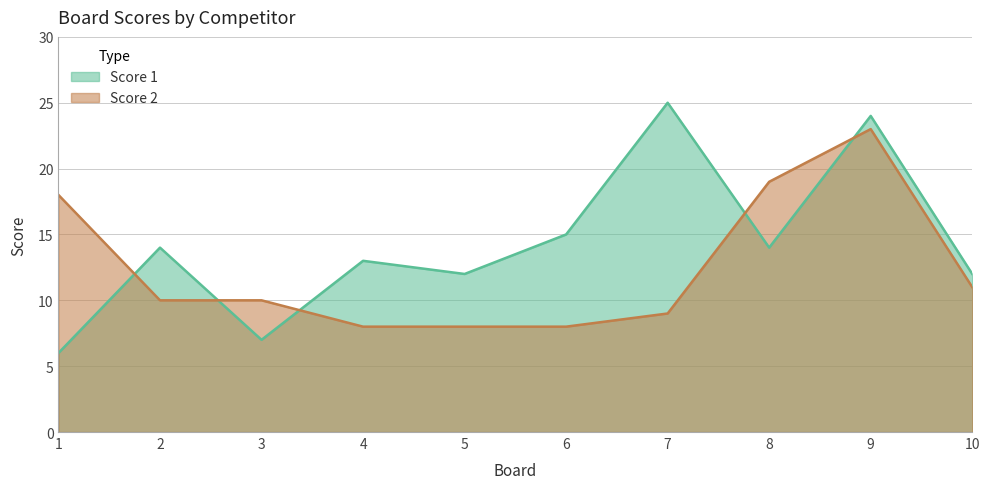

At how many categories does at least one series exceed 9?

10